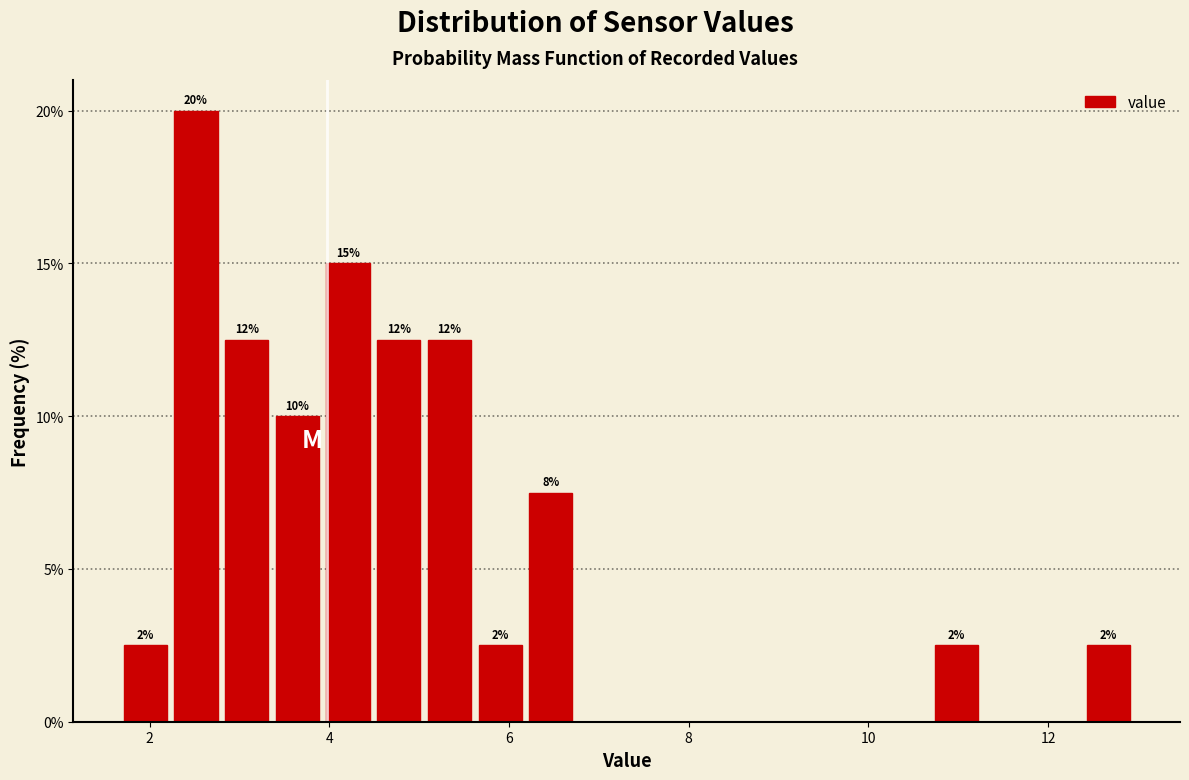

Around what value on the x-axis is the tallest bar? Give the approximate position of its centre, as read against the axis.

2.6